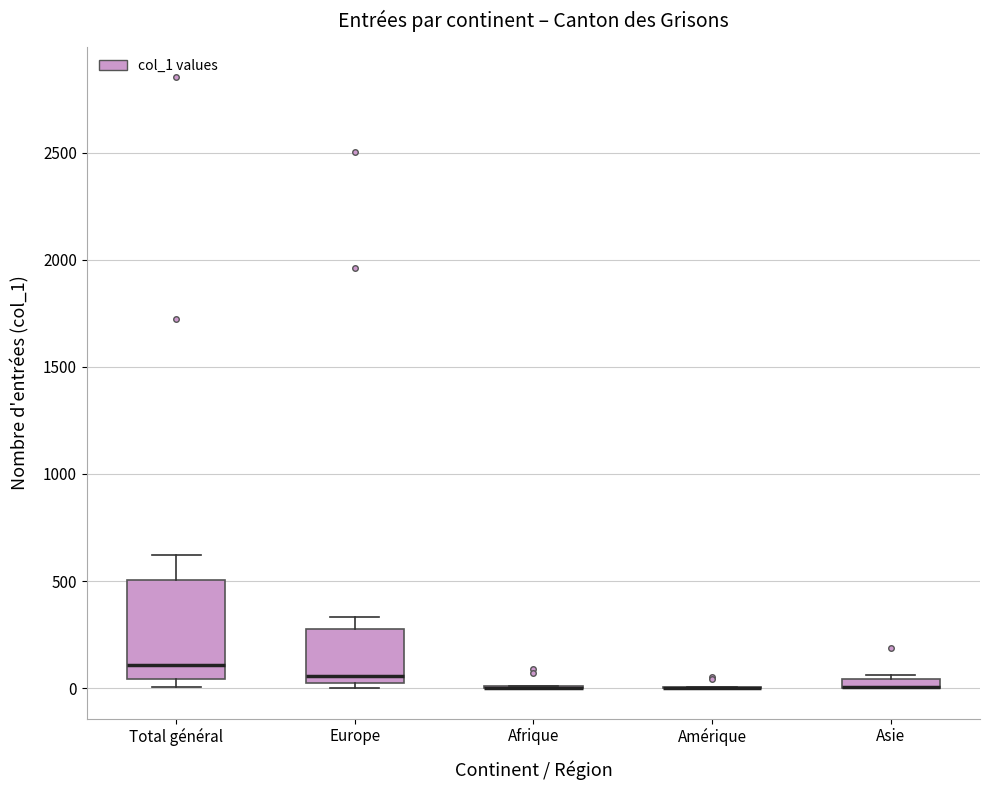

Where does the median line of the box for Total général sit on the y-axis? The values are not printed on the chart, so give them approximately, as read against the axis.

100